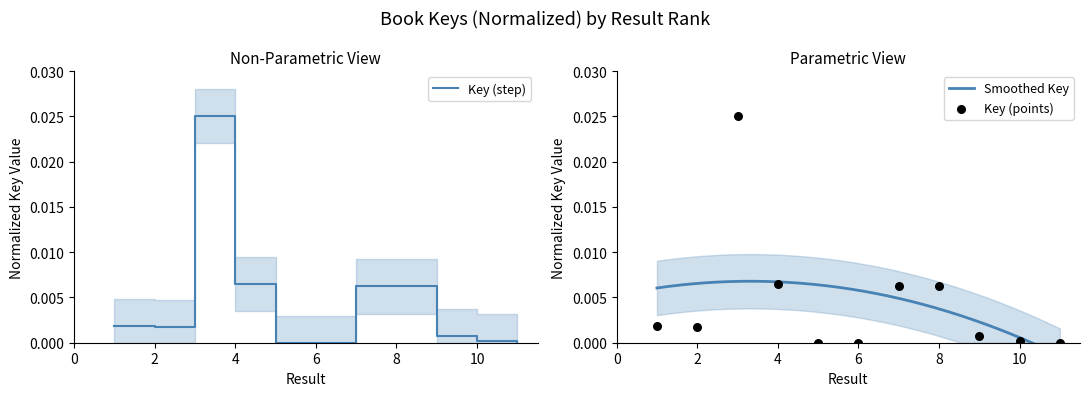

Between 6 and 3, which is larger?

3